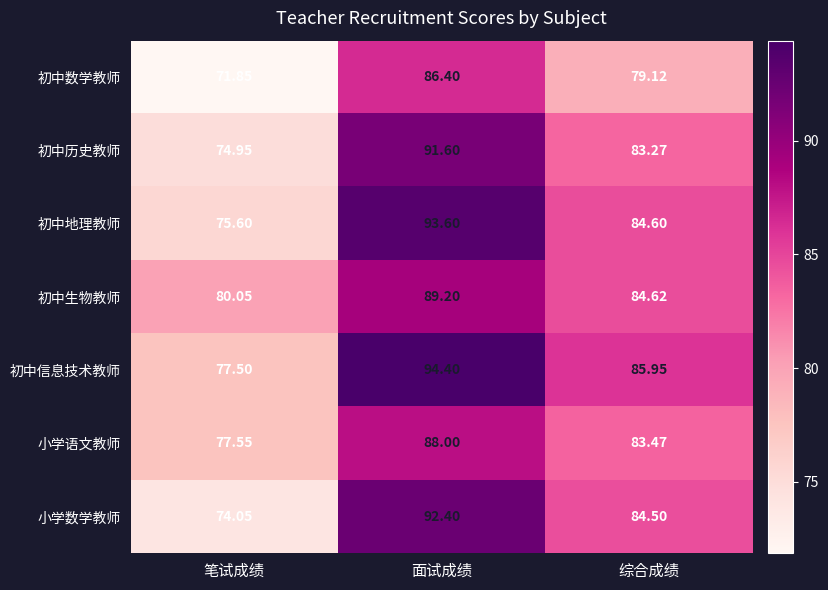

Which category has the lowest value in the 小学语文教师 series?

笔试成绩